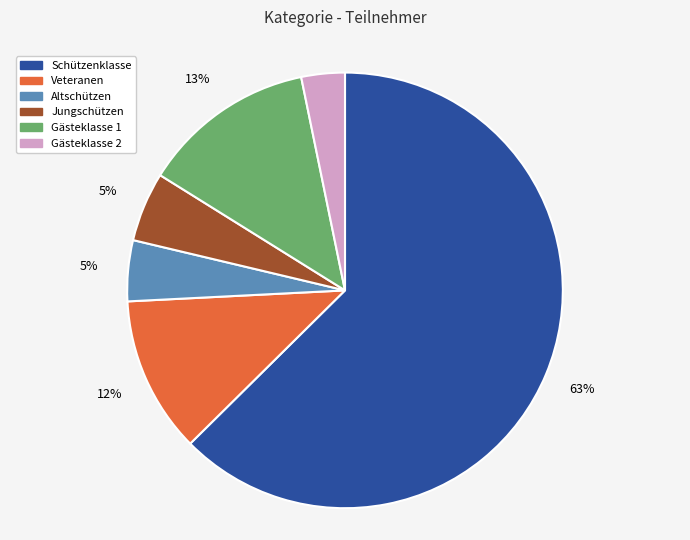

Is it true that Gästeklasse 1 is 7% of the pie?

False